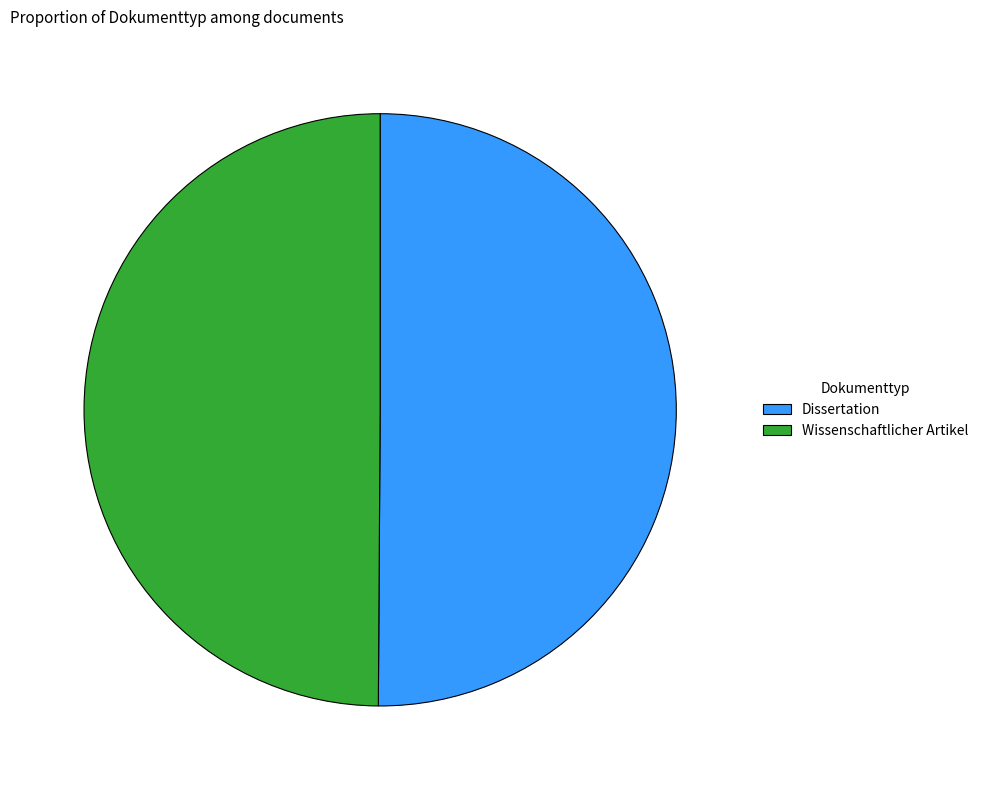

Do Dissertation and Wissenschaftlicher Artikel together represent more than half of the pie?

Yes